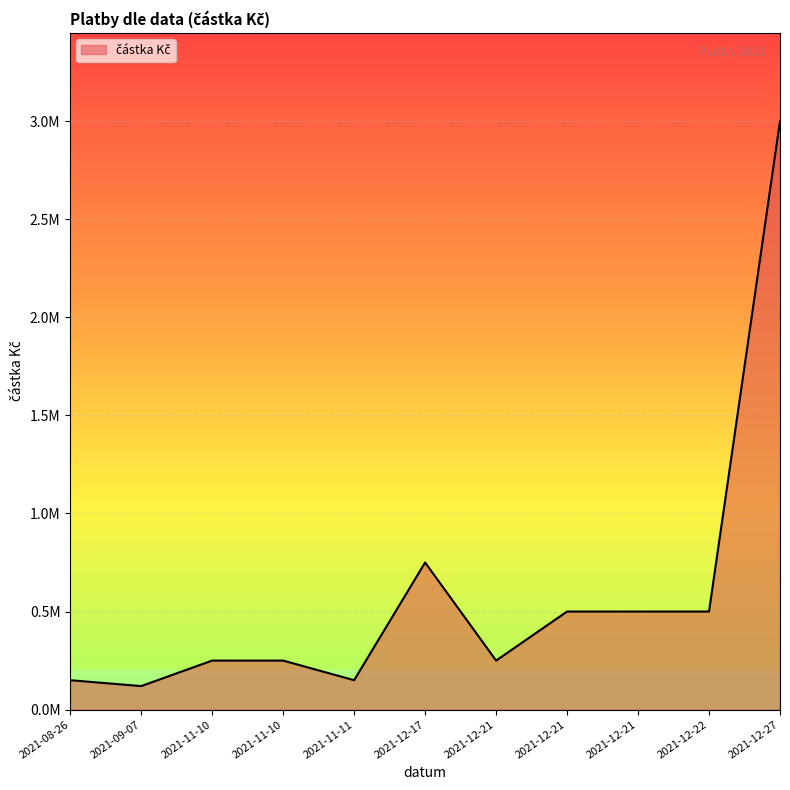

Rank the categories by value from lowest to highest.

2021-09-07, 2021-08-26, 2021-11-11, 2021-11-10, 2021-11-10, 2021-12-21, 2021-12-21, 2021-12-22, 2021-12-21, 2021-12-17, 2021-12-27